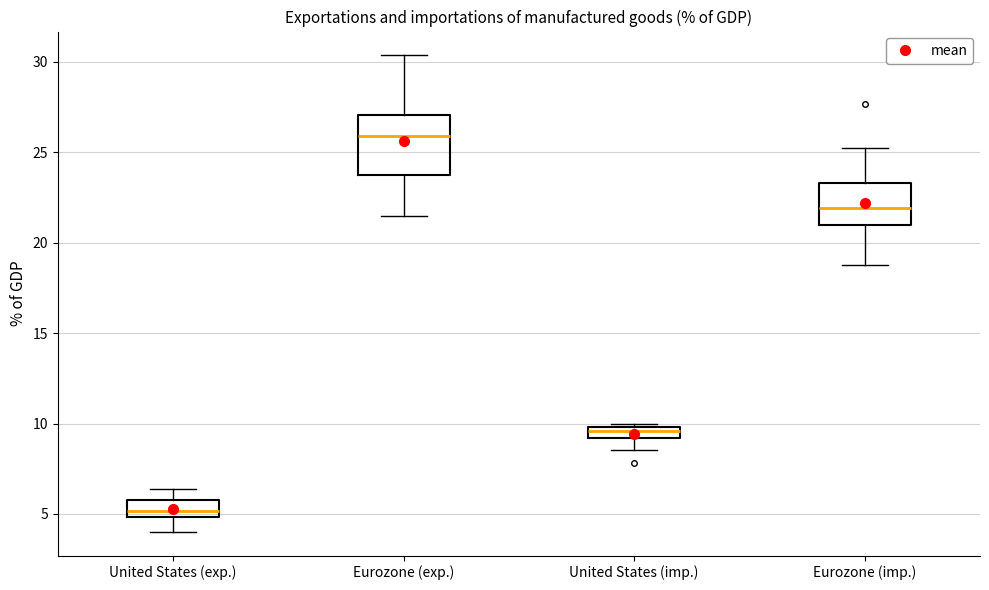

Where does the median line of the box for Eurozone (imp.) sit on the y-axis? The values are not printed on the chart, so give them approximately, as read against the axis.

22.0